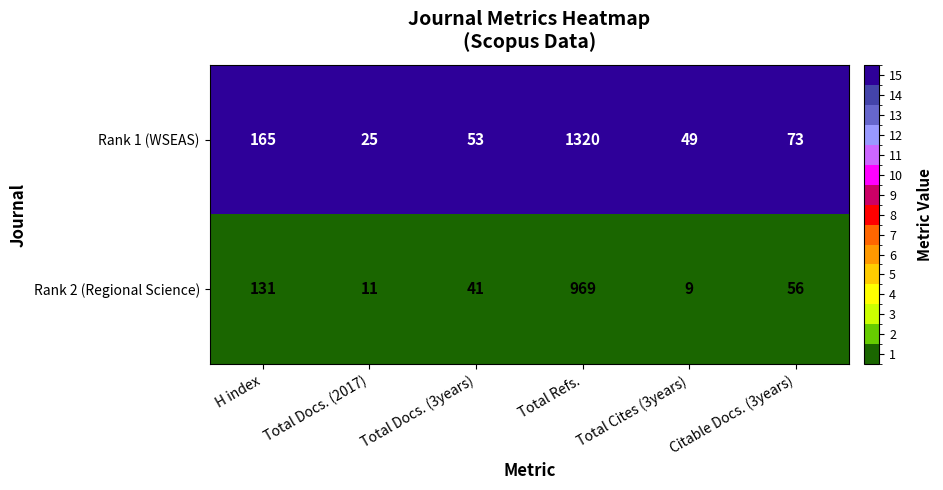

Count the number of data series in this chart.

2